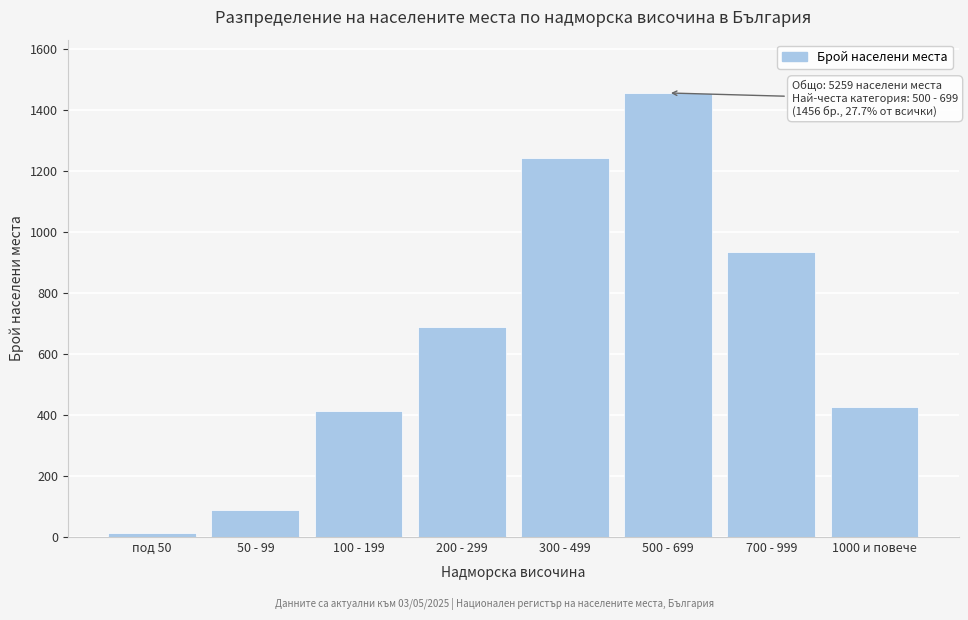

Reading left to right, list all the values displayed in this chart.

под 50=12	50 - 99=89	100 - 199=412	200 - 299=687	300 - 499=1243	500 - 699=1456	700 - 999=934	1000 и повече=426